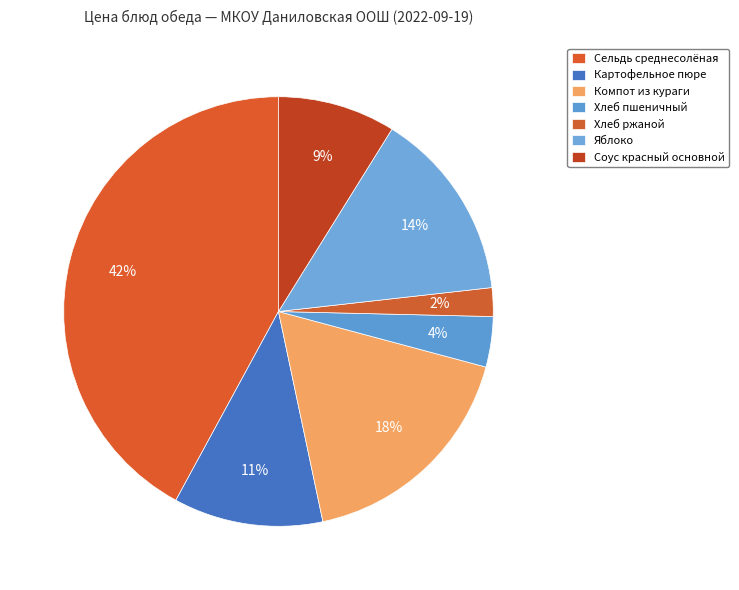

What is the change in value from Картофельное пюре to Хлеб пшеничный?

-5.2